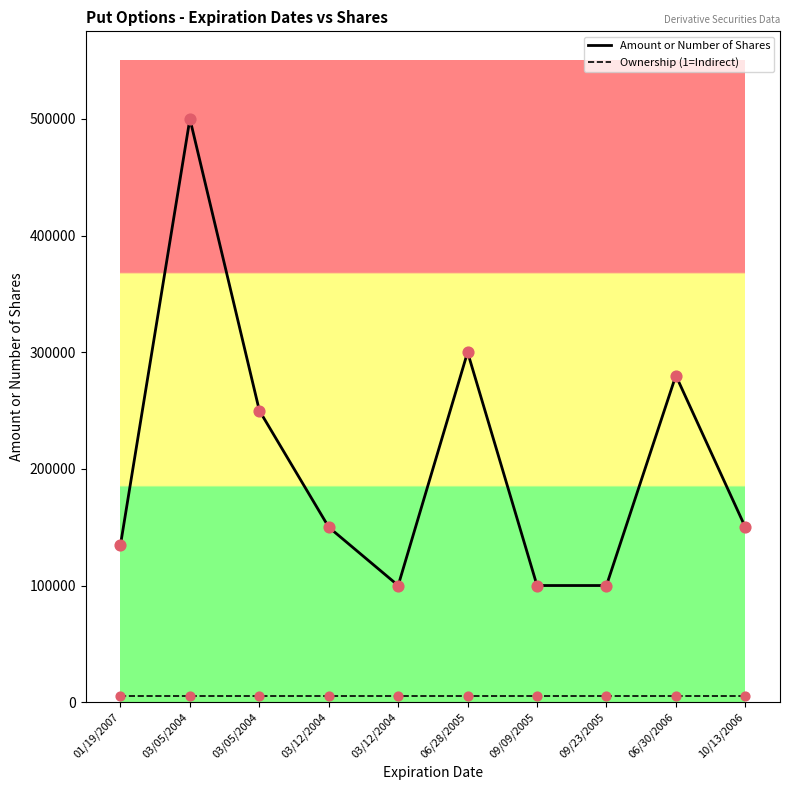

Is the value of Ownership (1=Indirect) at 03/12/2004 greater than the value of Amount or Number of Shares at 06/28/2005?

No